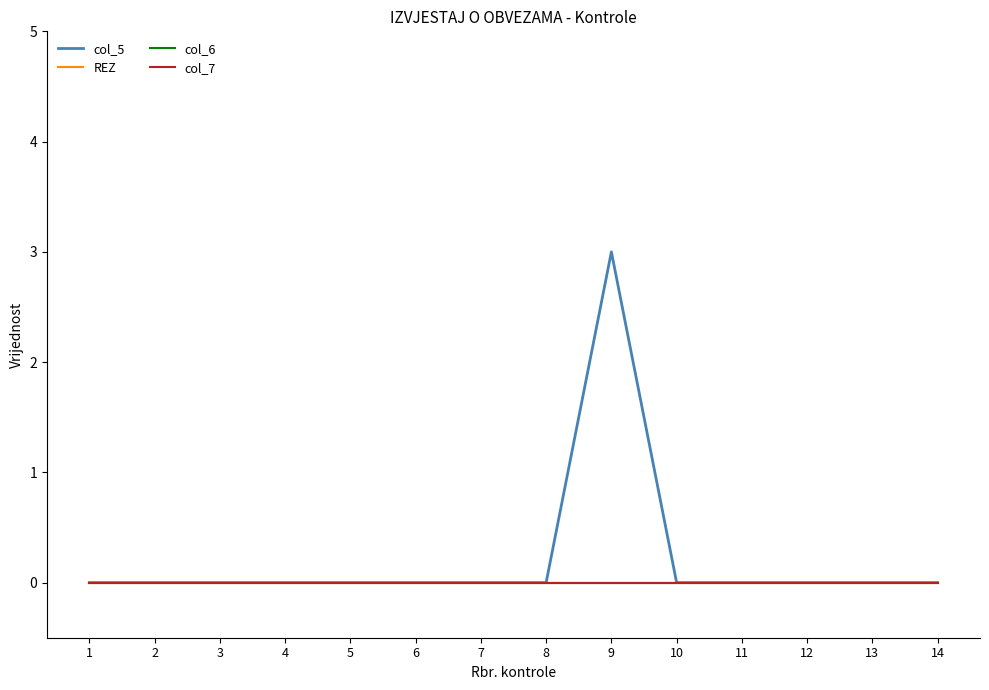

Which has a higher value, 7 or 11?

7